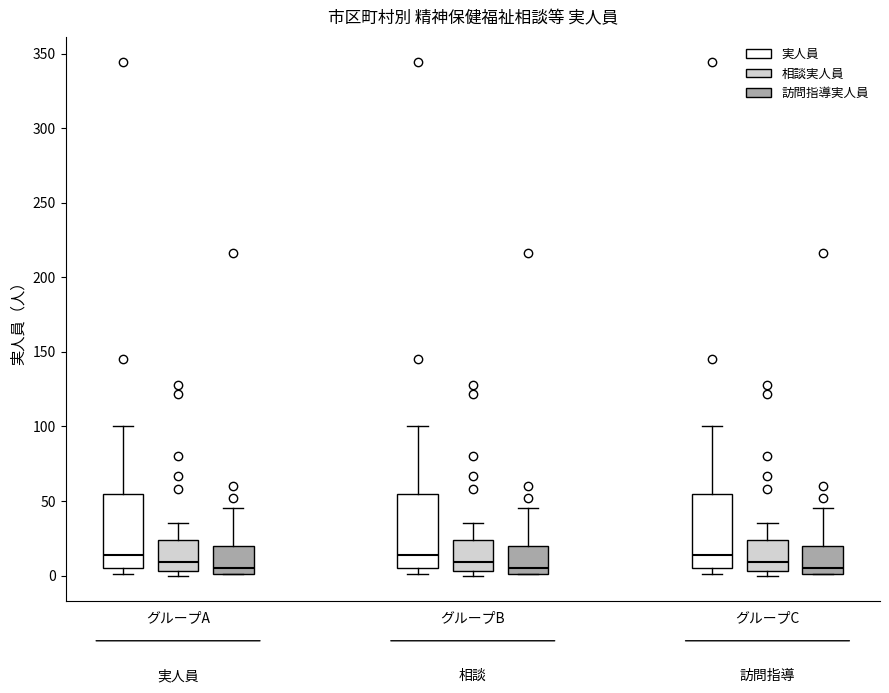

Where does the median line of the box for グループA (実人員) sit on the y-axis? The values are not printed on the chart, so give them approximately, as read against the axis.

15